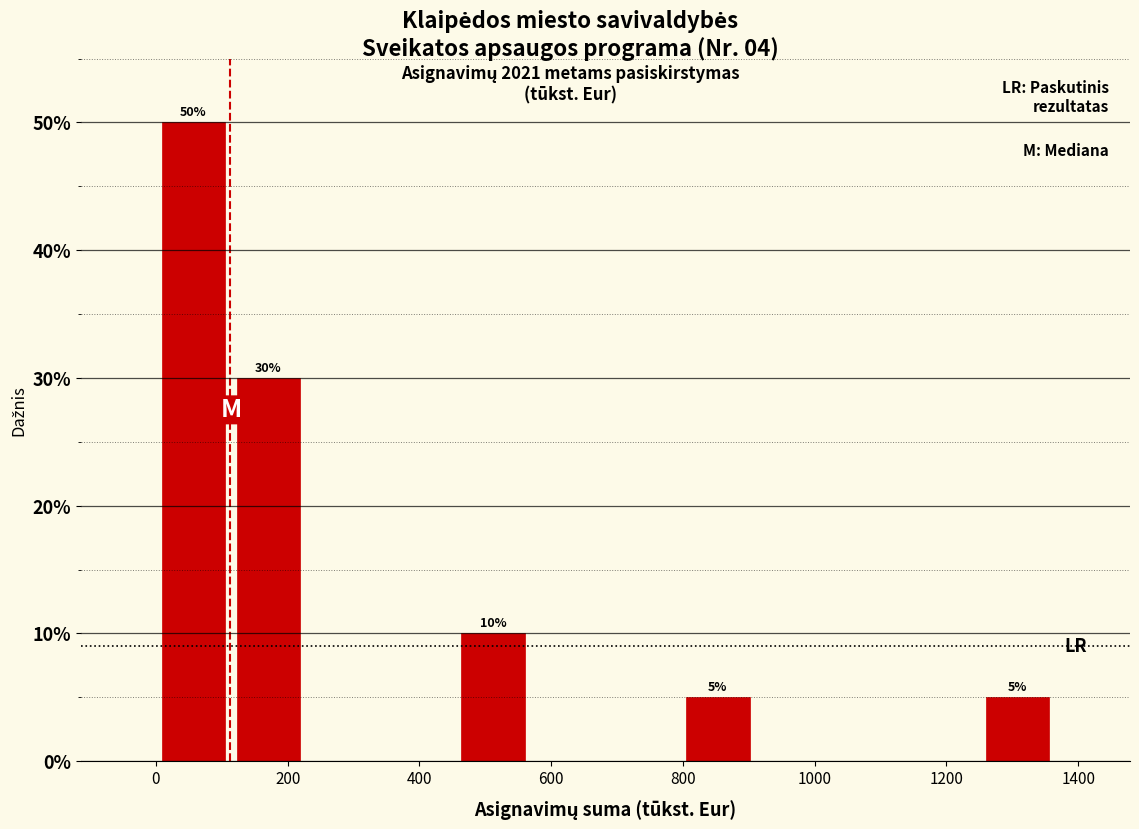

Which range on the x-axis has the tallest bar?

0 to 120